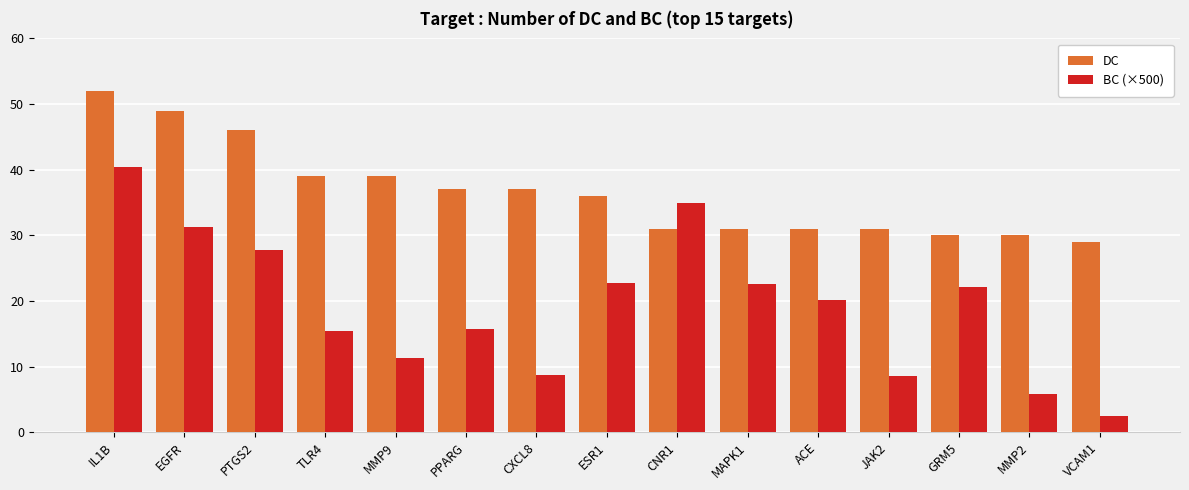

How many bars are there in each group?

2